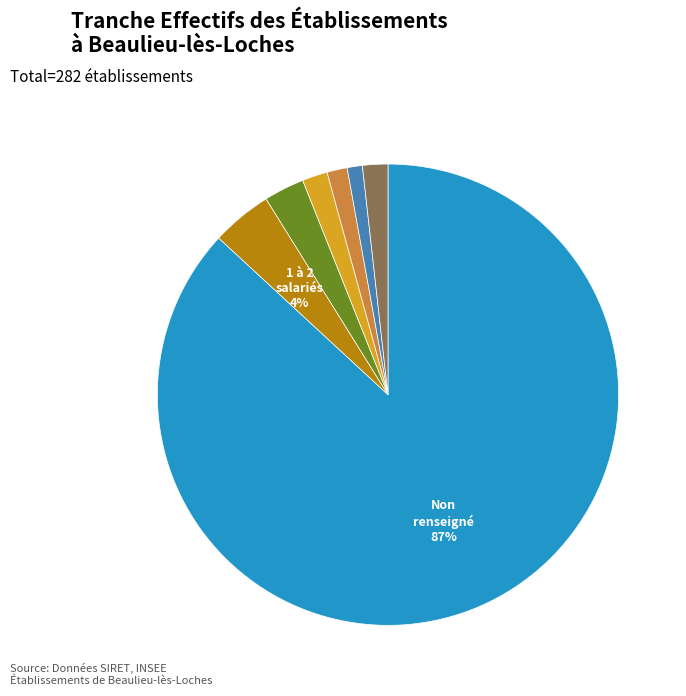

Does any single category account for the majority?

Yes